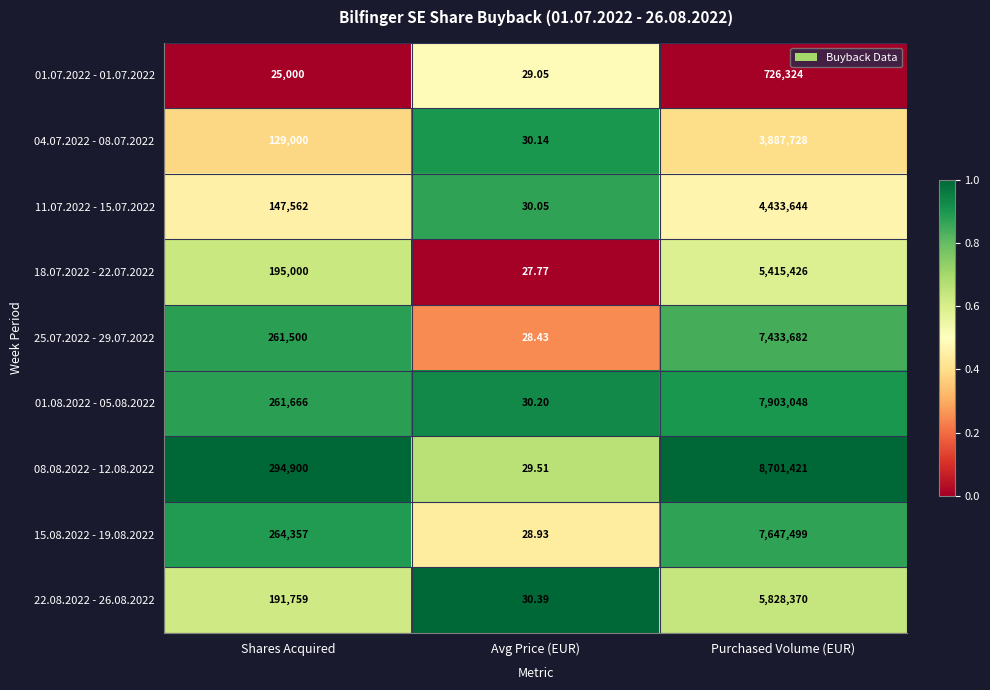

At which label is 25.07.2022 - 29.07.2022 closest to 3716855?

Shares Acquired